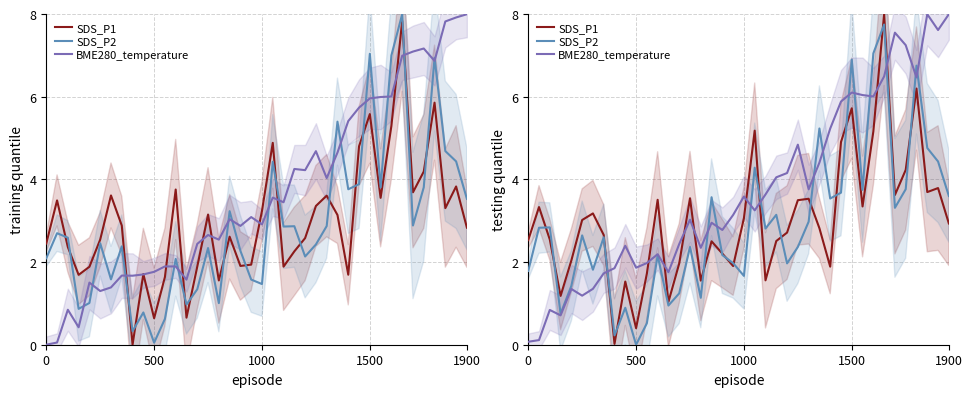

Does the chart have visible grid lines?

Yes